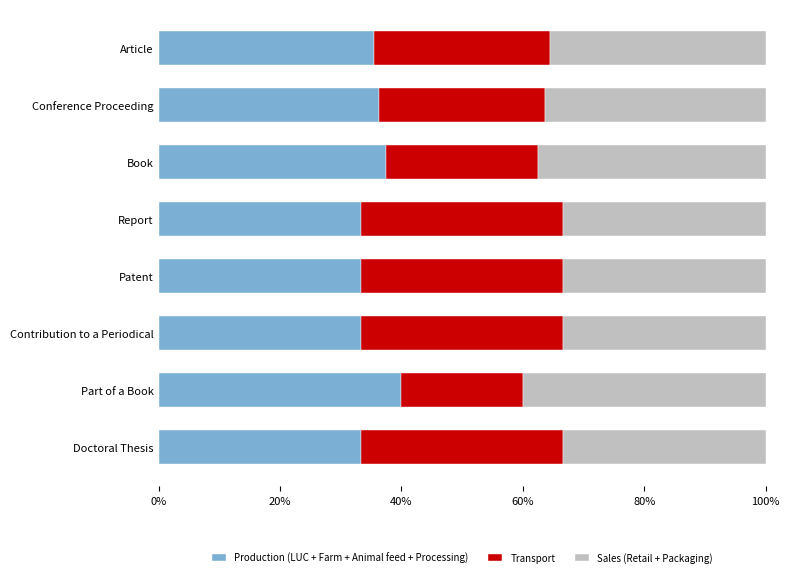

The value of Production (LUC + Farm + Animal feed + Processing) at Conference Proceeding is 16.4. True or false?

False